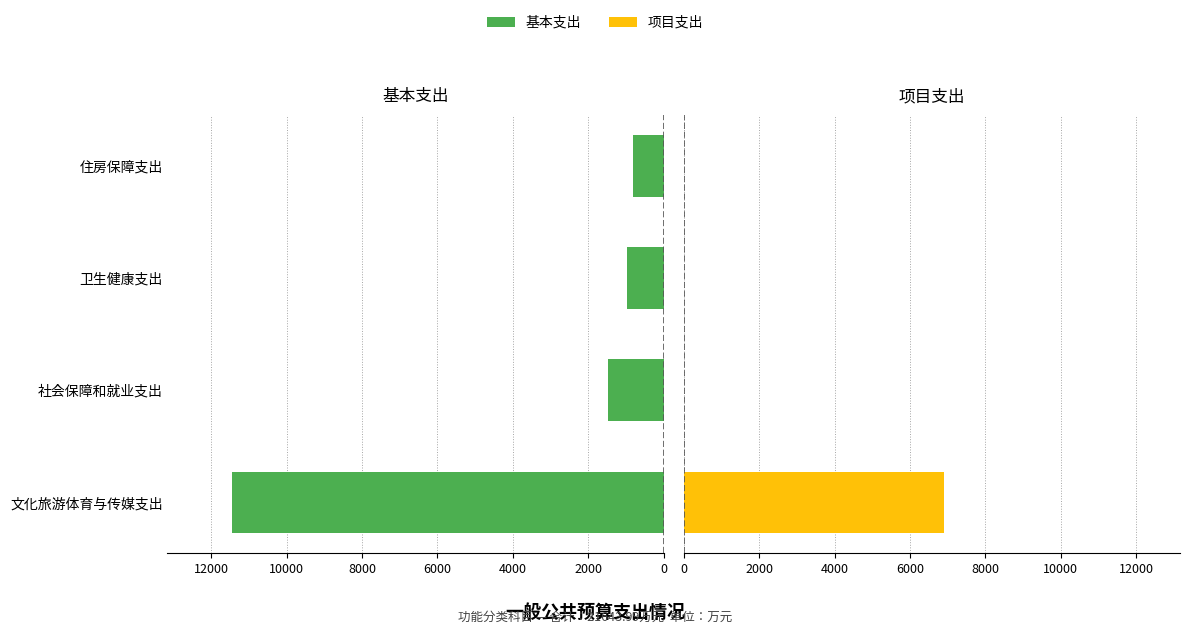

What are all the series names shown in the legend?

基本支出, 项目支出